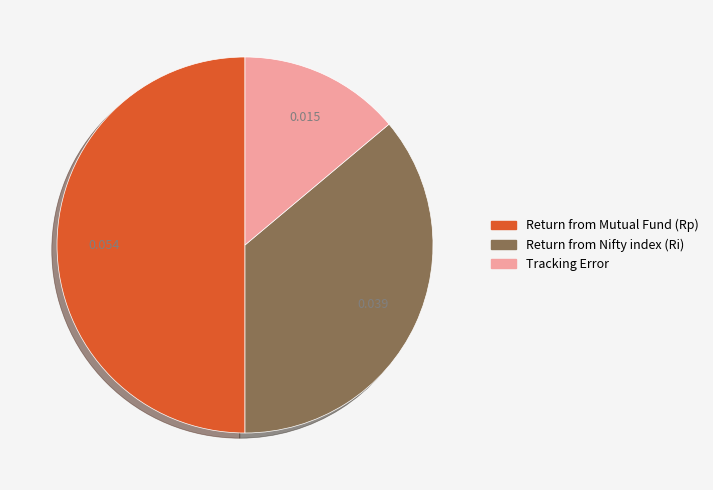

Is the sum of Return from Nifty index (Ri) and Return from Mutual Fund (Rp) greater than half?

Yes